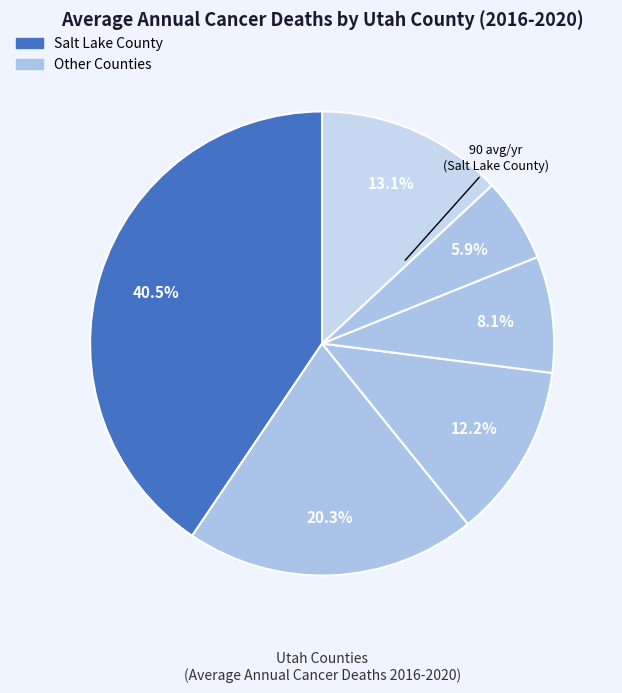

How many segments does this pie chart have?

6